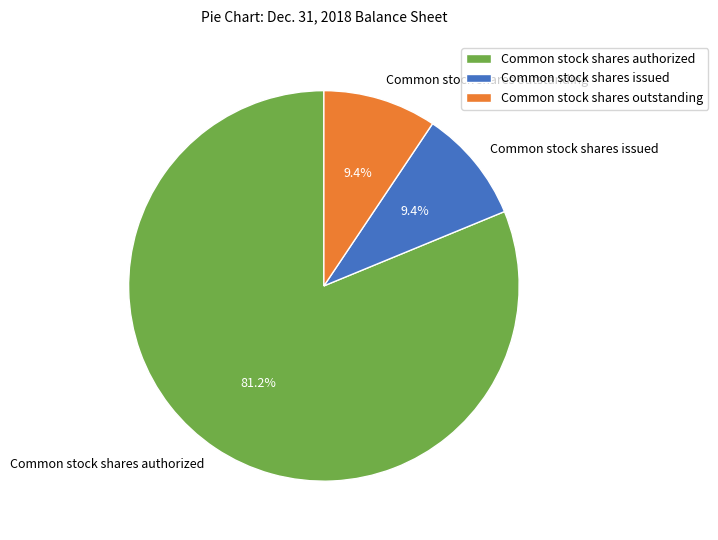

How much of the chart is everything except Common stock shares outstanding?

90.6%